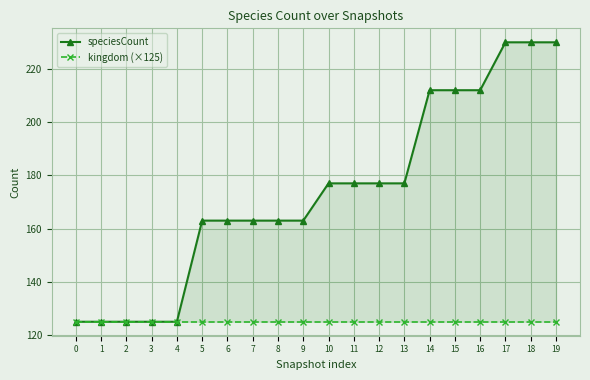

True or false: kingdom (×125) has more than 2 points higher than both neighbors.

False